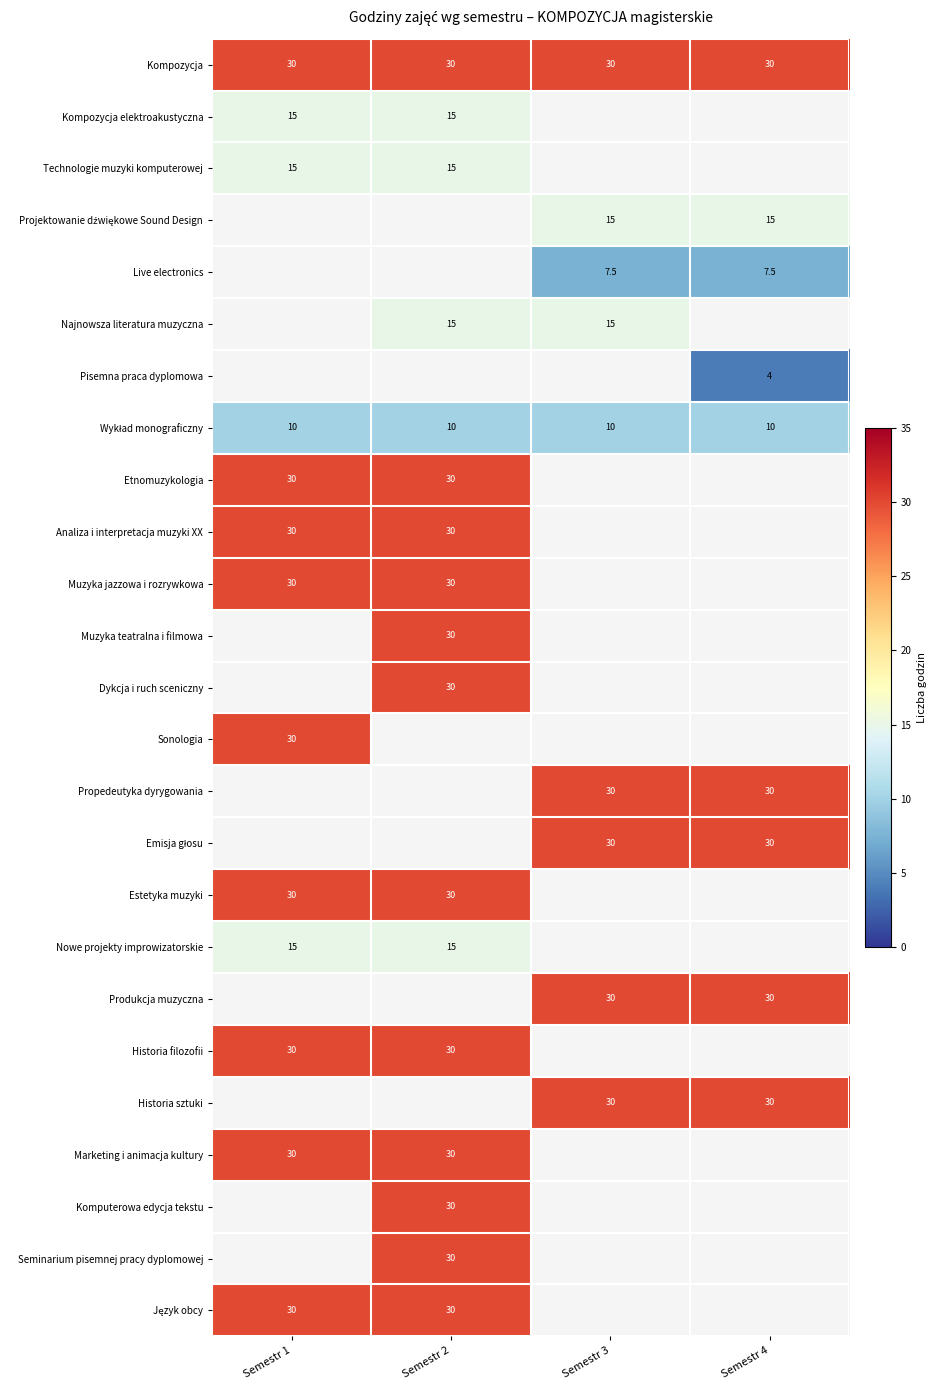

True or false: Muzyka jazzowa i rozrywkowa has a value of 8.5 at Semestr 1.

False